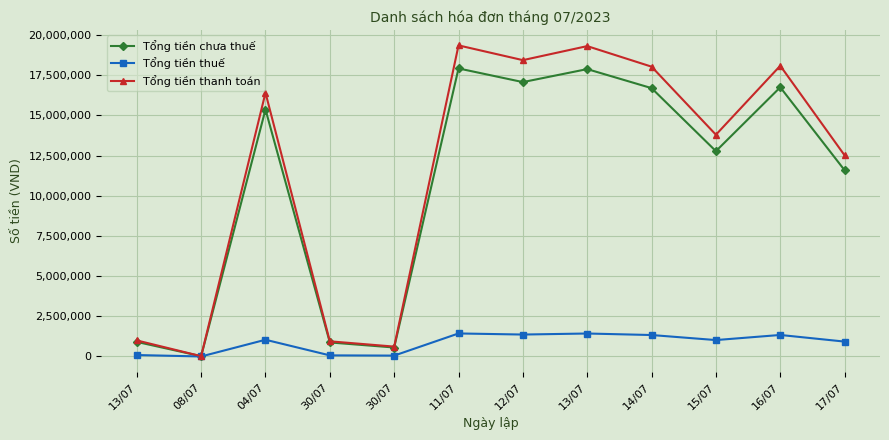

What are all the series names shown in the legend?

Tổng tiền chưa thuế, Tổng tiền thuế, Tổng tiền thanh toán